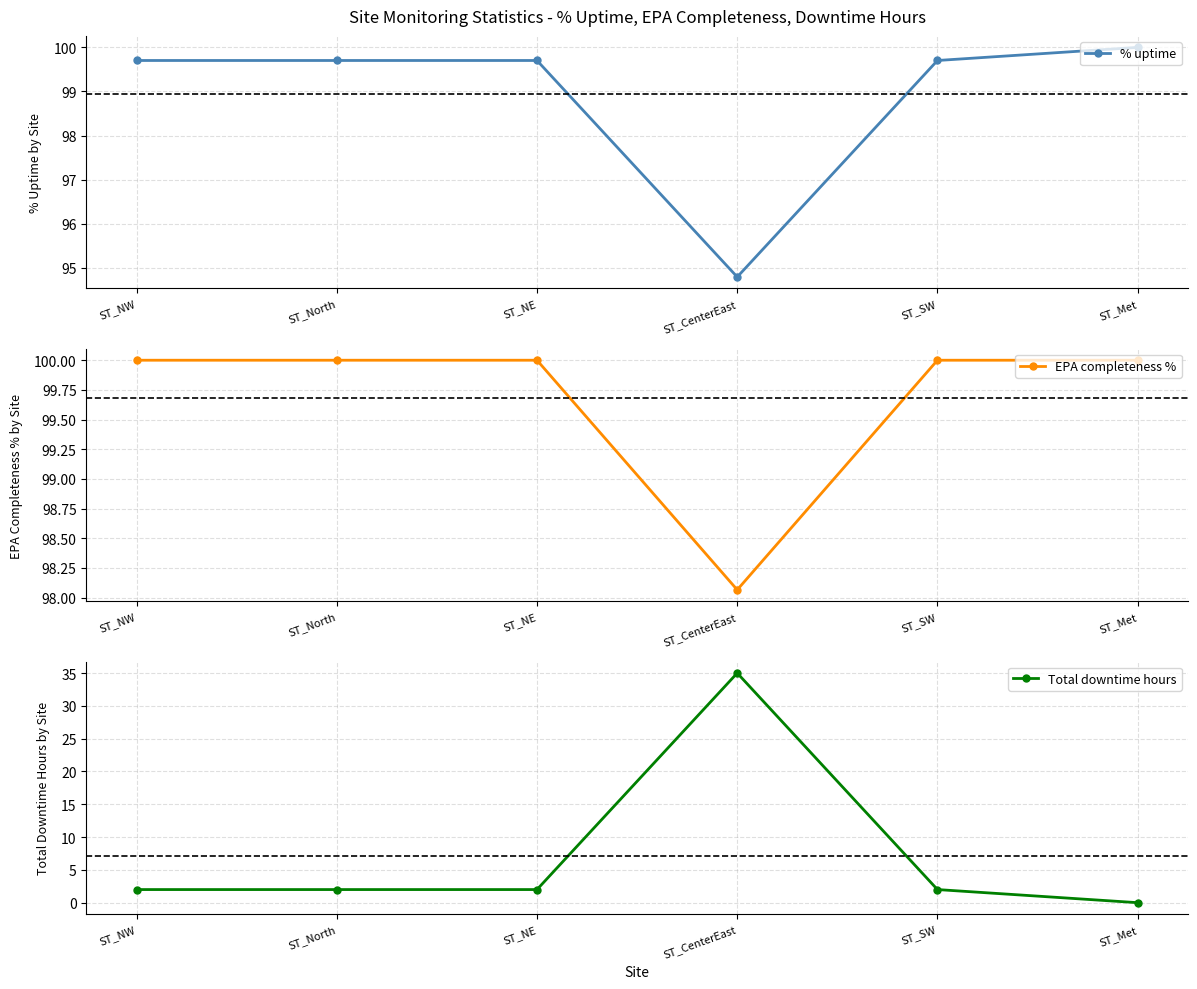

Reading left to right, what are all the values shown in this chart?

% uptime: 99.7	99.7	99.7	94.8	99.7	100.0
EPA completeness %: 100.0	100.0	100.0	98.1	100.0	100.0
Total downtime hours: 2.0	2.0	2.0	35.0	2.0	0.0